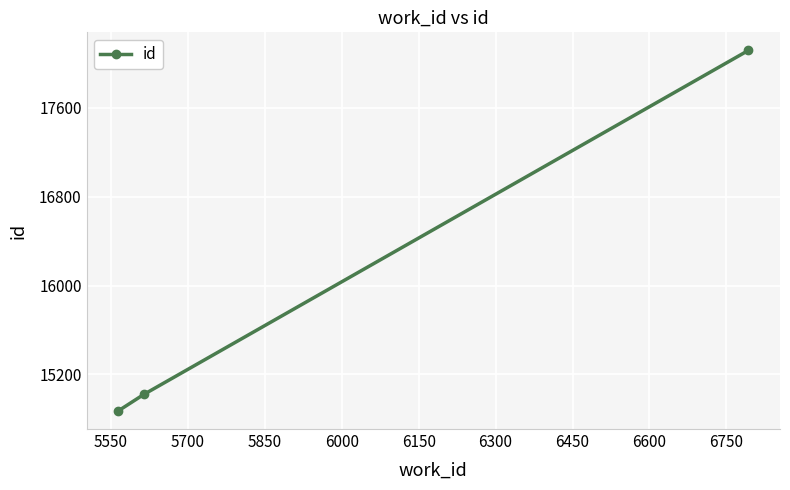

What is the greatest value displayed?

18119